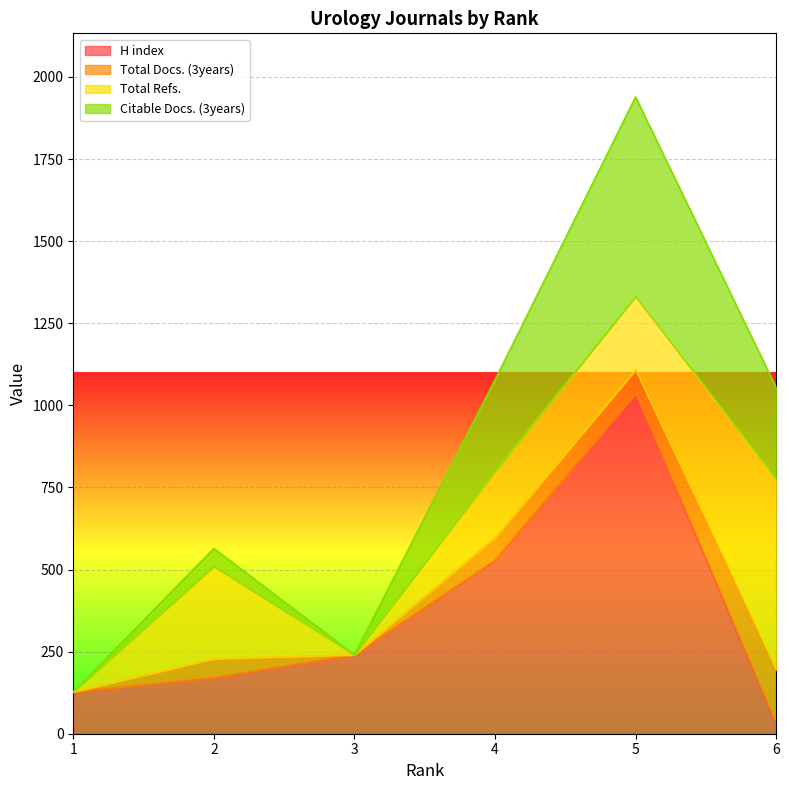

True or false: H index has a value of 69 at 1.

False